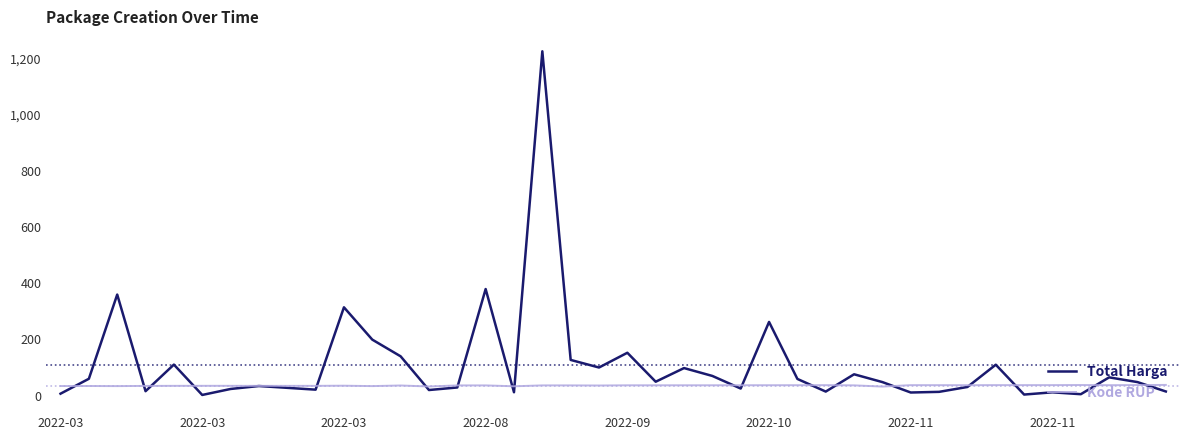

Which series has the largest range (max minus min)?

Total Harga